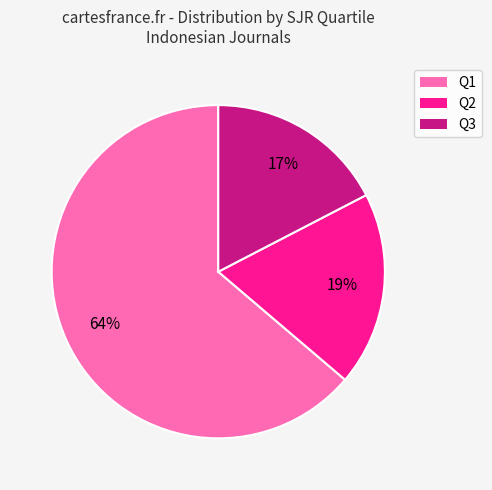

Which category has the biggest portion of the pie?

Q1